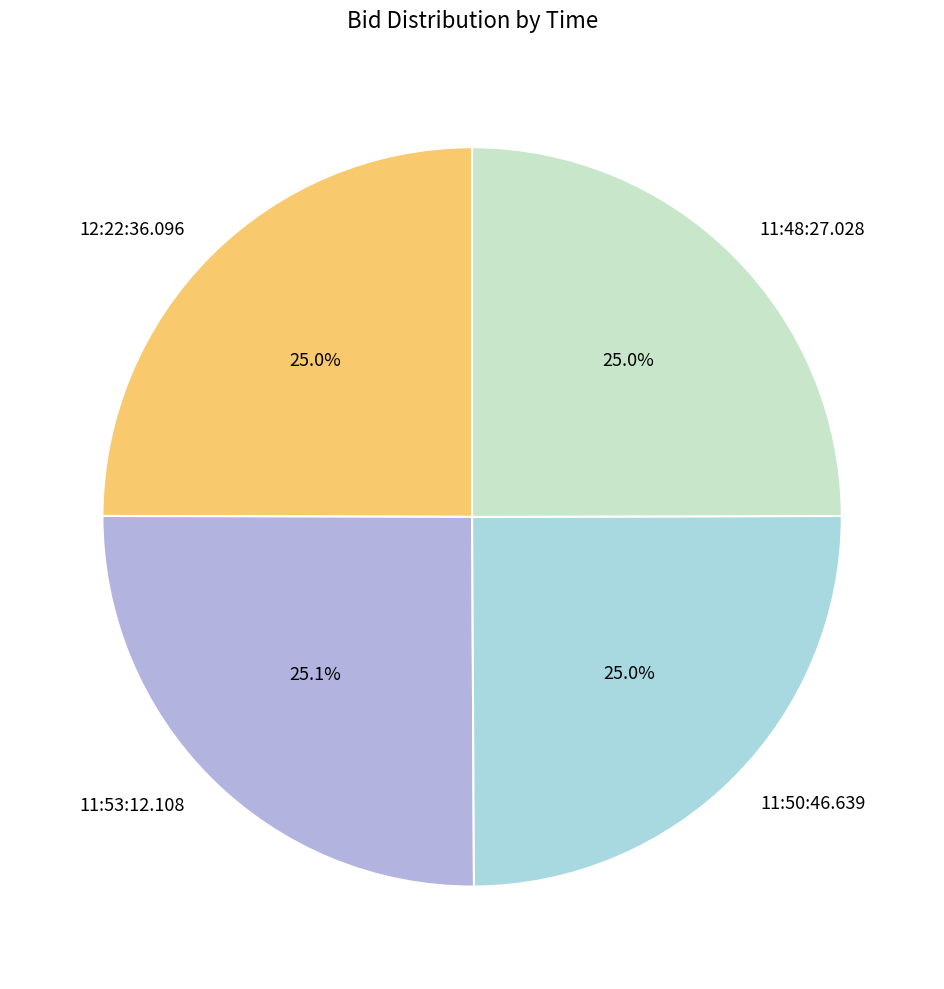

Is it true that 11:48:27.028 is 25% of the pie?

True